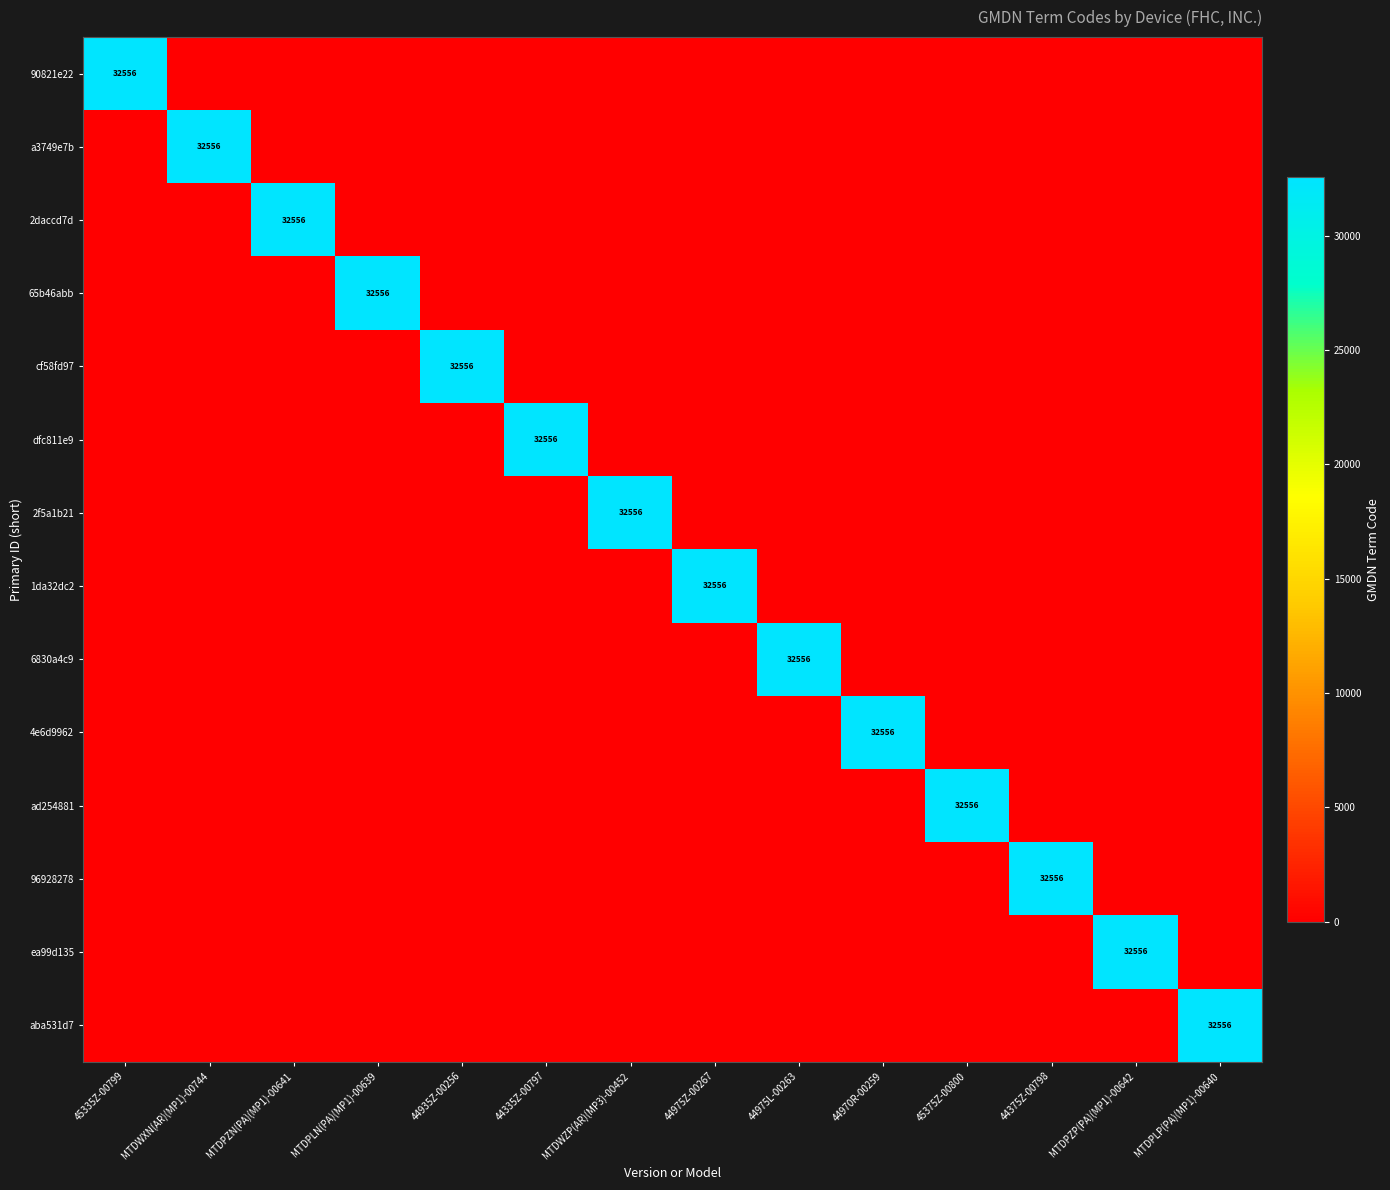

The value of 6830a4c9 at 45375Z-00800 is 18560. True or false?

False